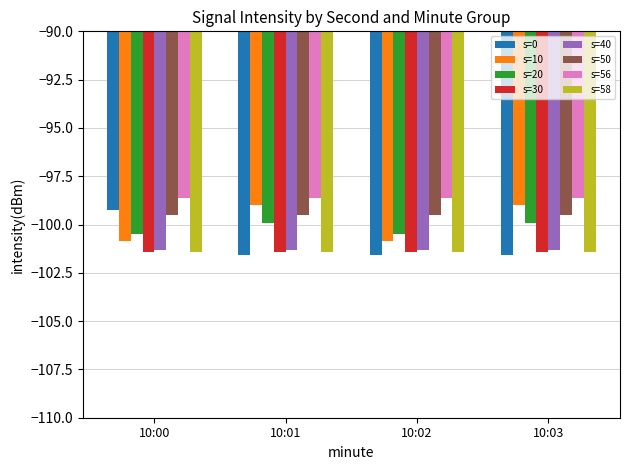

Does the chart contain stacked bars?

No